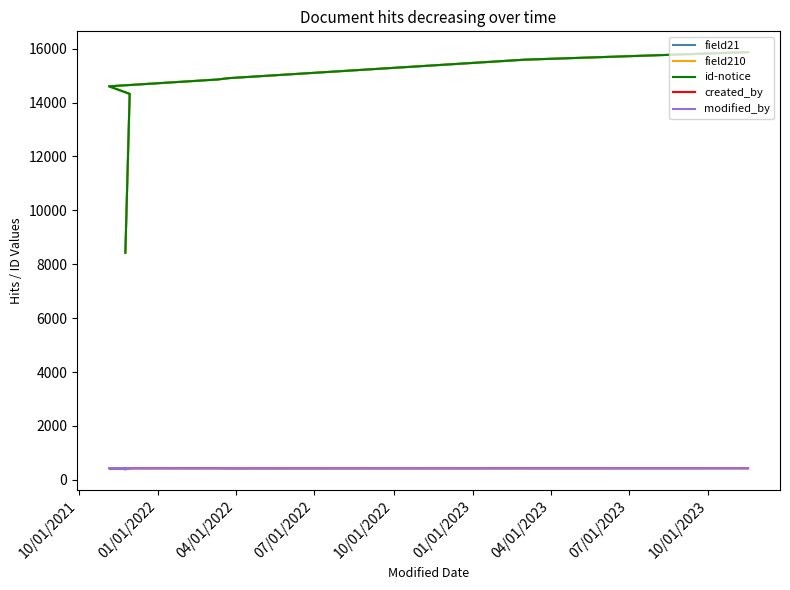

At which label does created_by first exceed 427?

07/01/2022